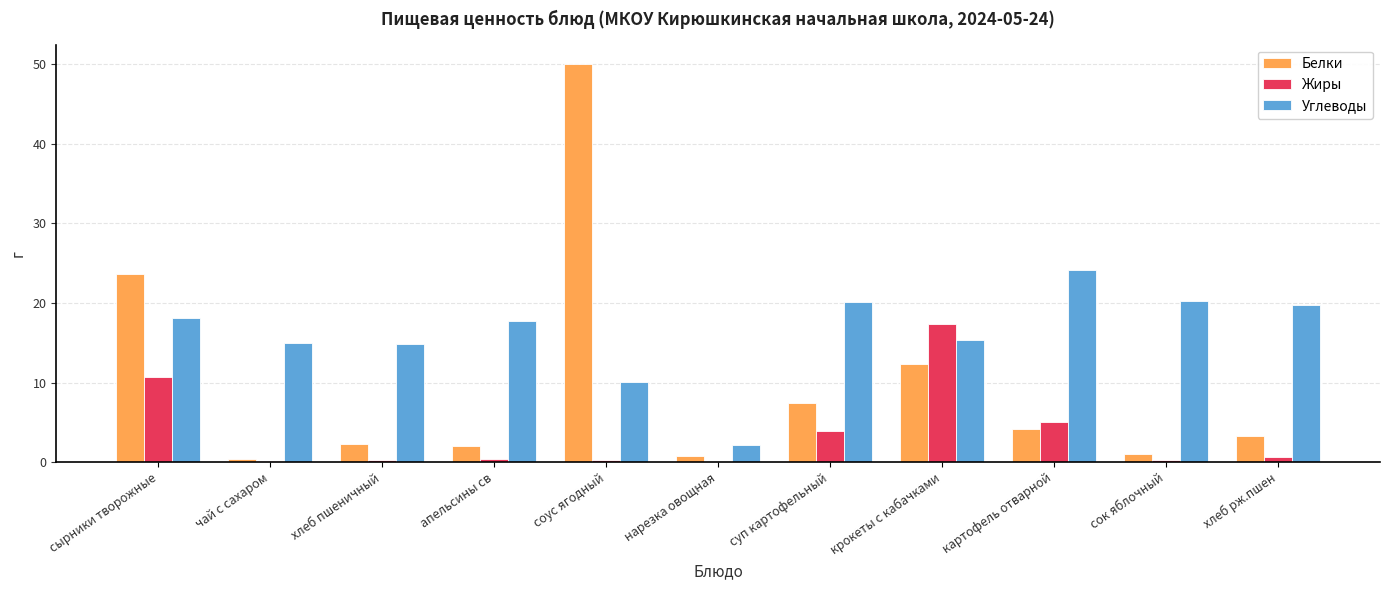

Which category has the highest value across all series?

соус ягодный